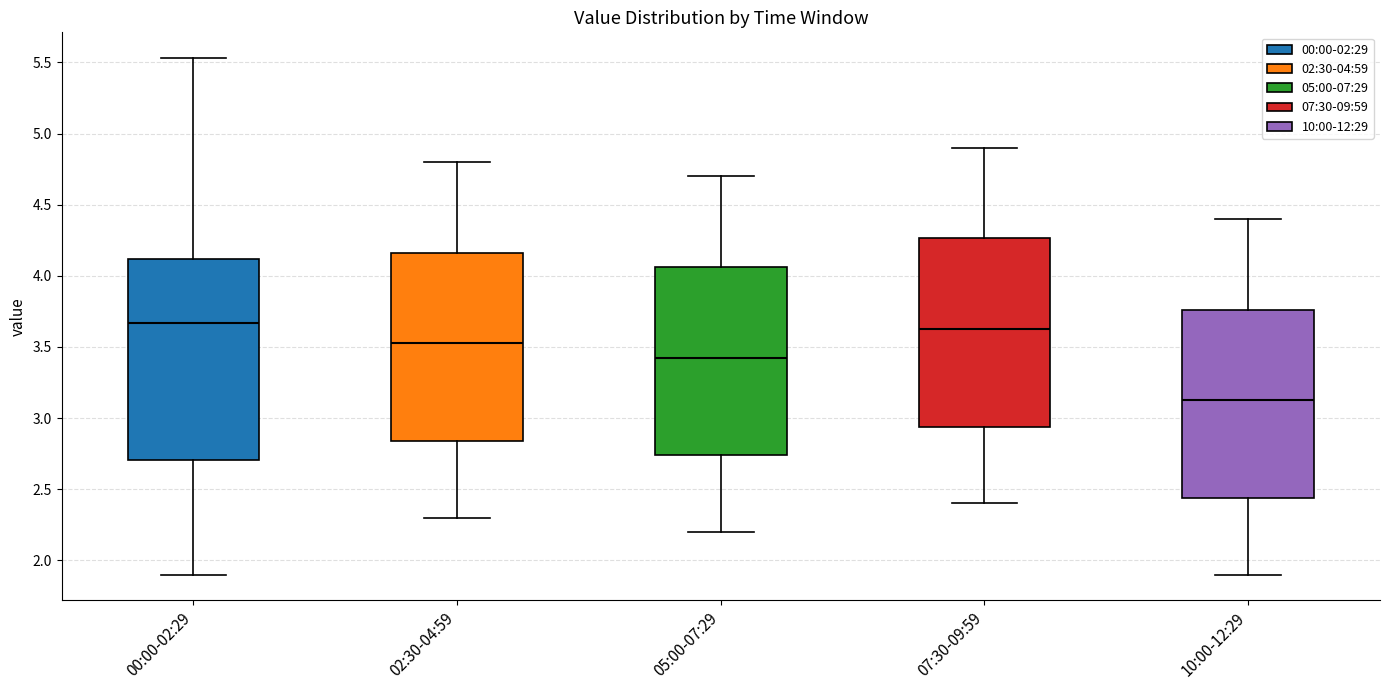

Reading left to right, read every box against the y-axis: the position of its median line, the range the box covers, and the ends of its whiskers. The values are not printed on the chart, so give them approximately, as read against the axis.

00:00-02:29: median 3.65, box 2.70 to 4.10, whiskers 1.90 to 5.55
02:30-04:59: median 3.55, box 2.85 to 4.15, whiskers 2.30 to 4.80
05:00-07:29: median 3.45, box 2.75 to 4.05, whiskers 2.20 to 4.70
07:30-09:59: median 3.65, box 2.95 to 4.25, whiskers 2.40 to 4.90
10:00-12:29: median 3.15, box 2.45 to 3.75, whiskers 1.90 to 4.40